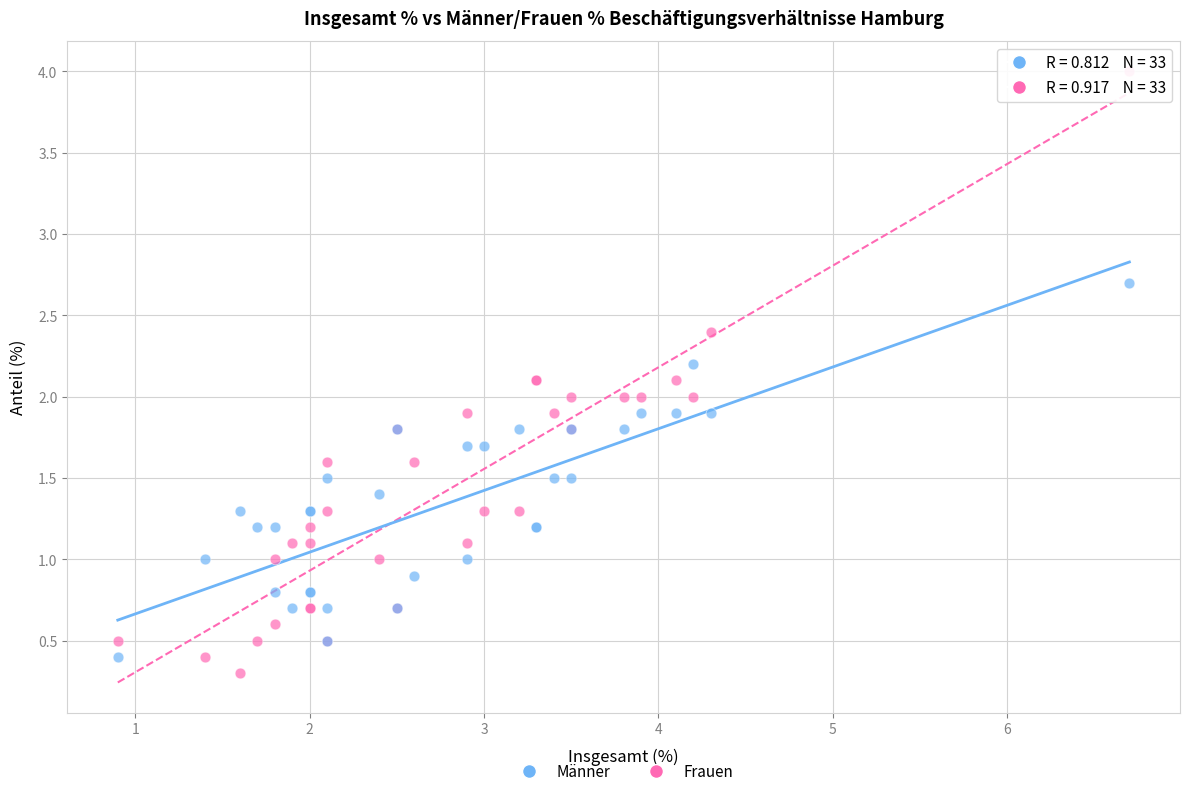

Which series has the largest Y range (max minus min)?

Frauen